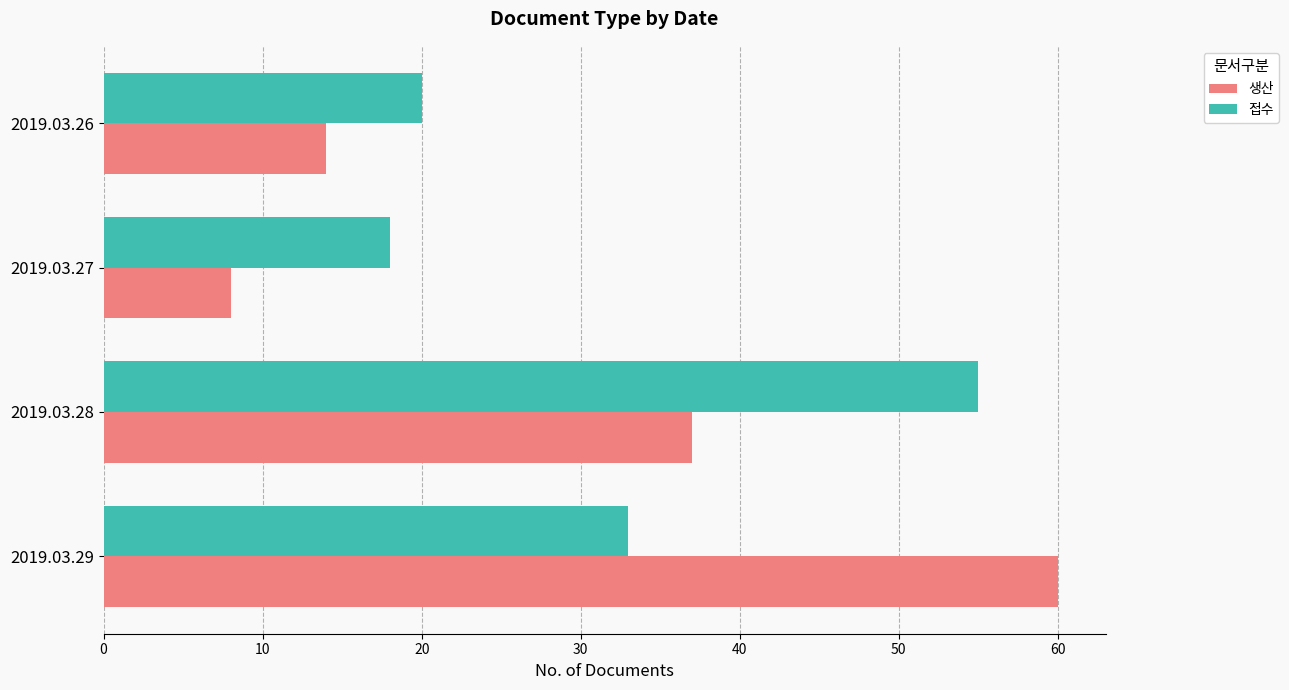

At which label is 생산 closest to 34?

2019.03.28